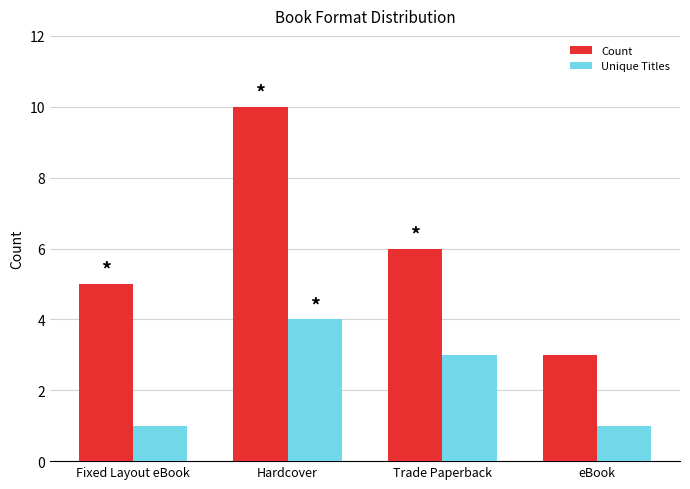

What is the label of the 1st bar from the right?

eBook